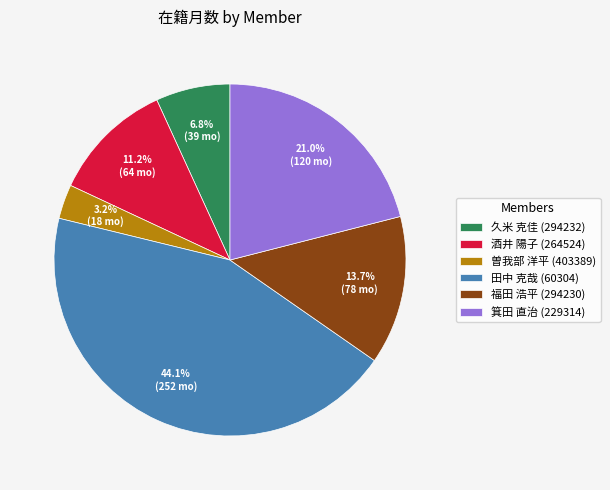

The 酒井 陽子 slice represents 25% of the pie. True or false?

False